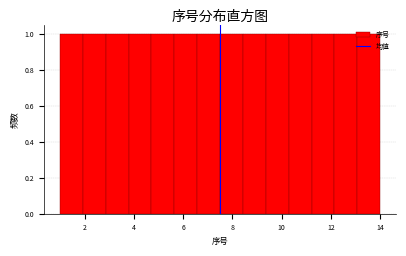

Reading left to right, list every bar in this chart as the range it spans on the x-axis followed by its height. Neither the bar edges nor the heights are printed on the chart, so give them approximately, as read against the axes.

1.0 to 2.0: 1
2.0 to 2.8: 1
2.8 to 3.8: 1
3.8 to 4.8: 1
4.8 to 5.6: 1
5.6 to 6.6: 1
6.6 to 7.6: 1
7.6 to 8.4: 1
8.4 to 9.4: 1
9.4 to 10.2: 1
10.2 to 11.2: 1
11.2 to 12.2: 1
12.2 to 13.0: 1
13.0 to 14.0: 1